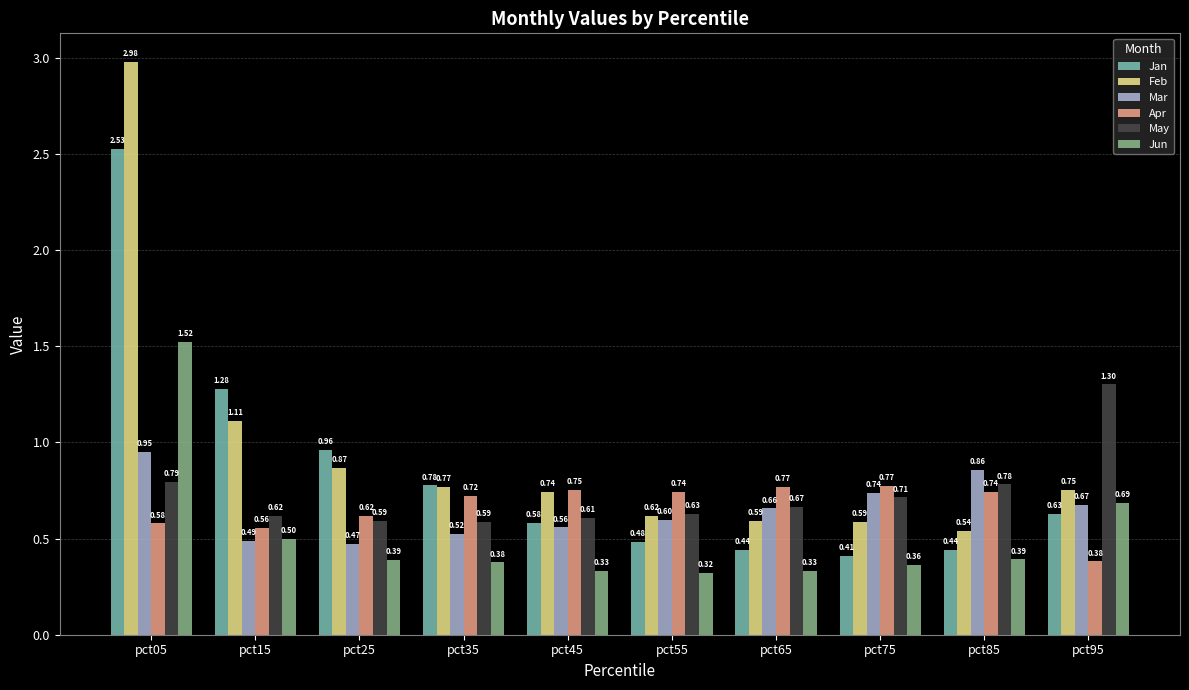

At which category does the chart reach its peak across all series?

pct05